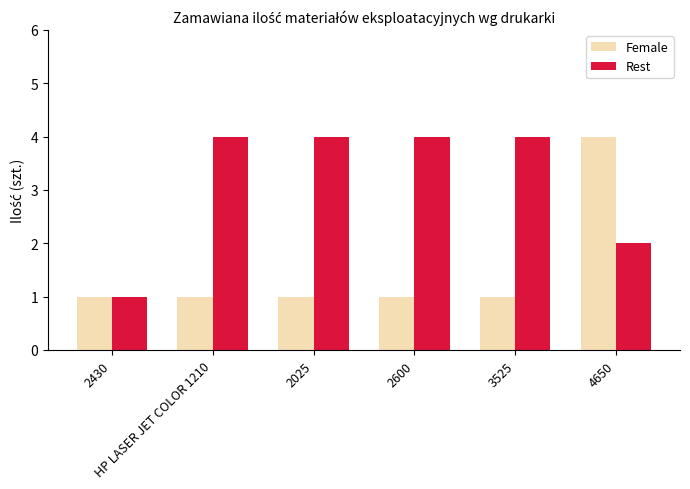

What is the sum of all Rest values?

19